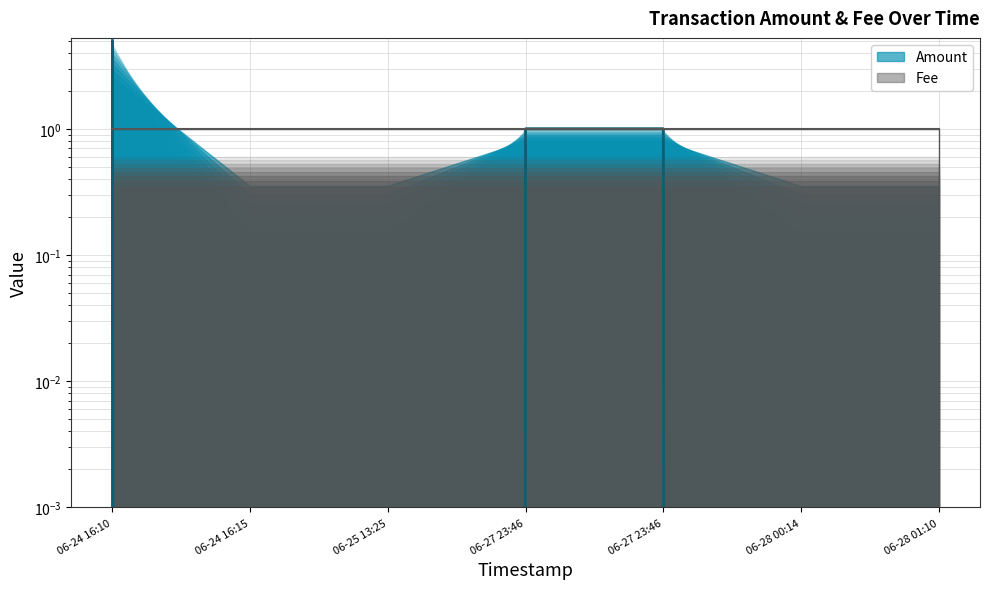

True or false: the data shows 1 at 06-27 23:46.

False